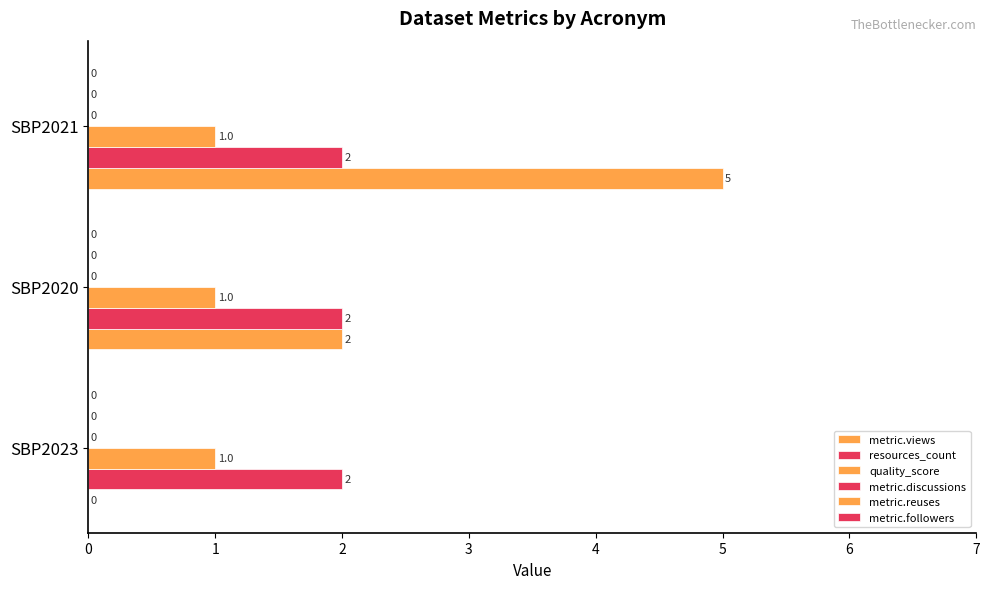

How many data points does each series have?

3